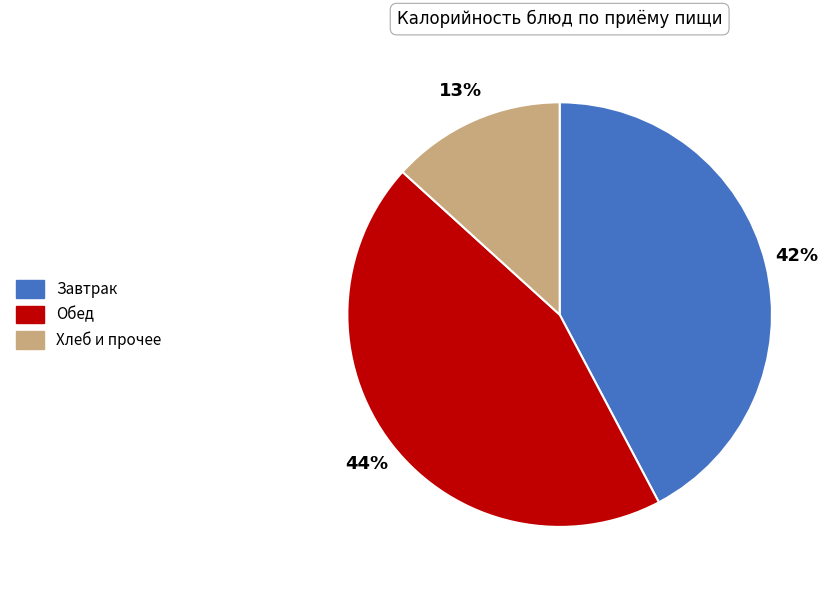

Which has a higher value, Завтрак or Обед?

Обед